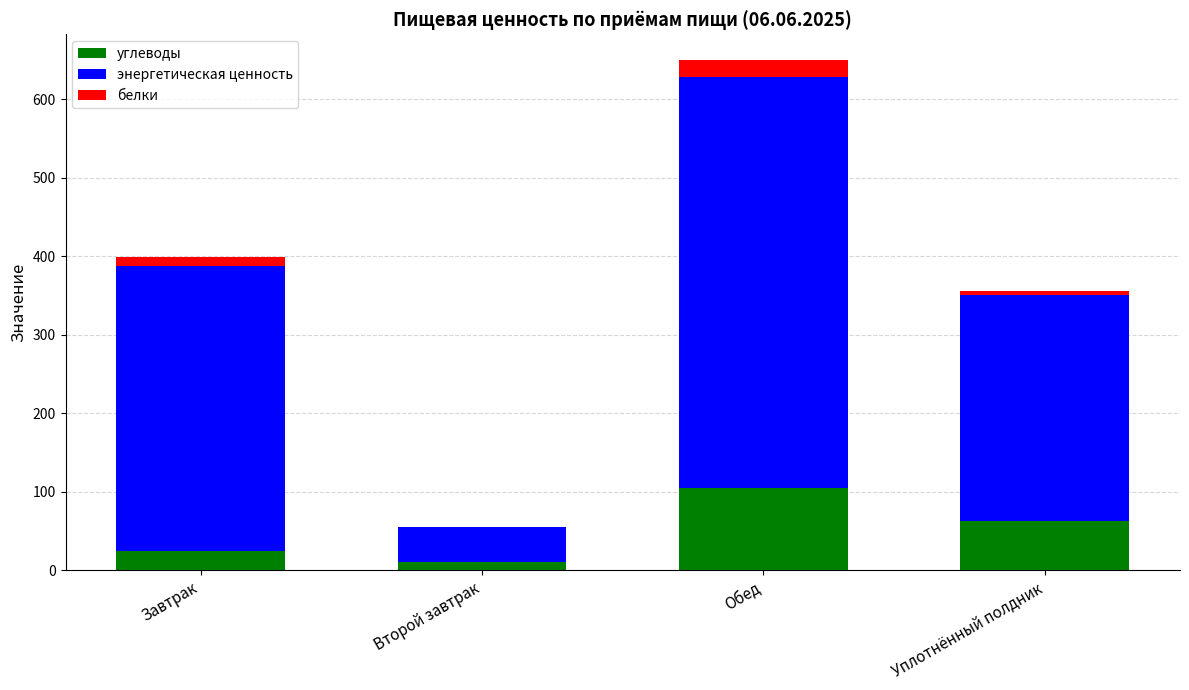

How many distinct data groups are displayed?

3